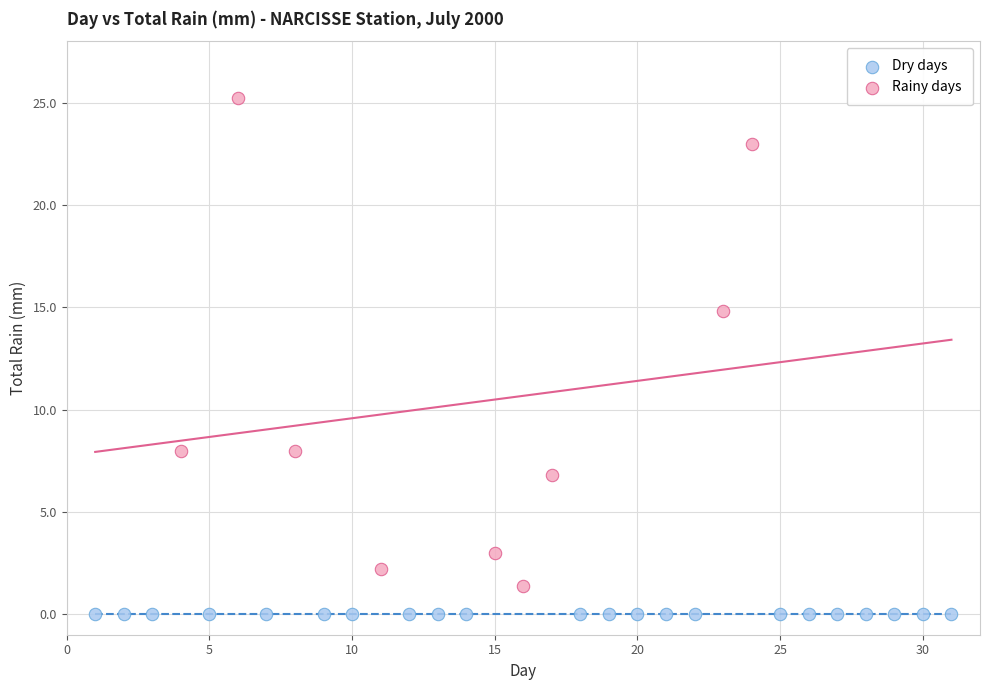

What are all the series names shown in the legend?

Dry days, Rainy days